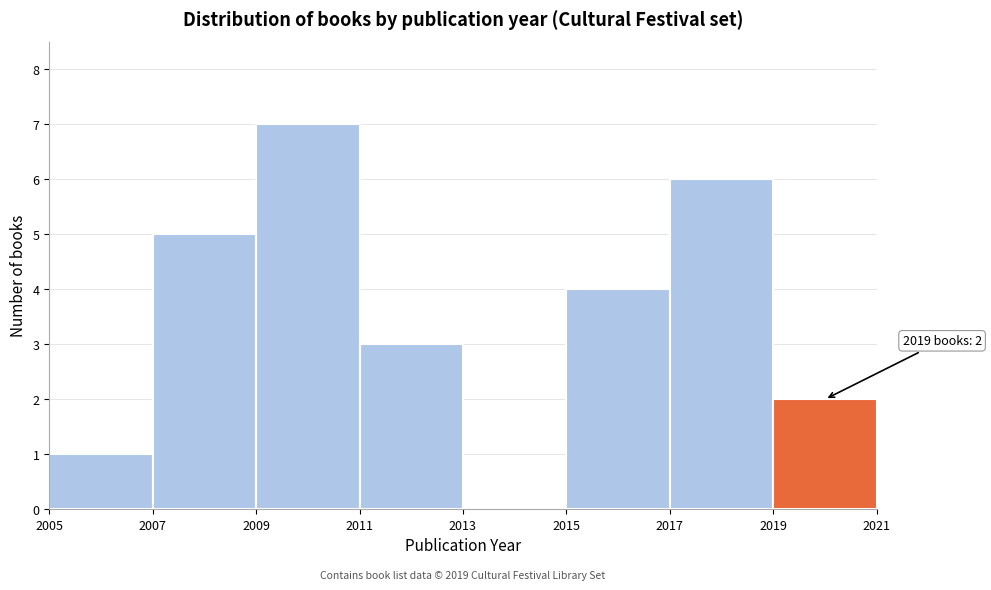

Over which range of the x-axis is the bar tallest?

2009 to 2011